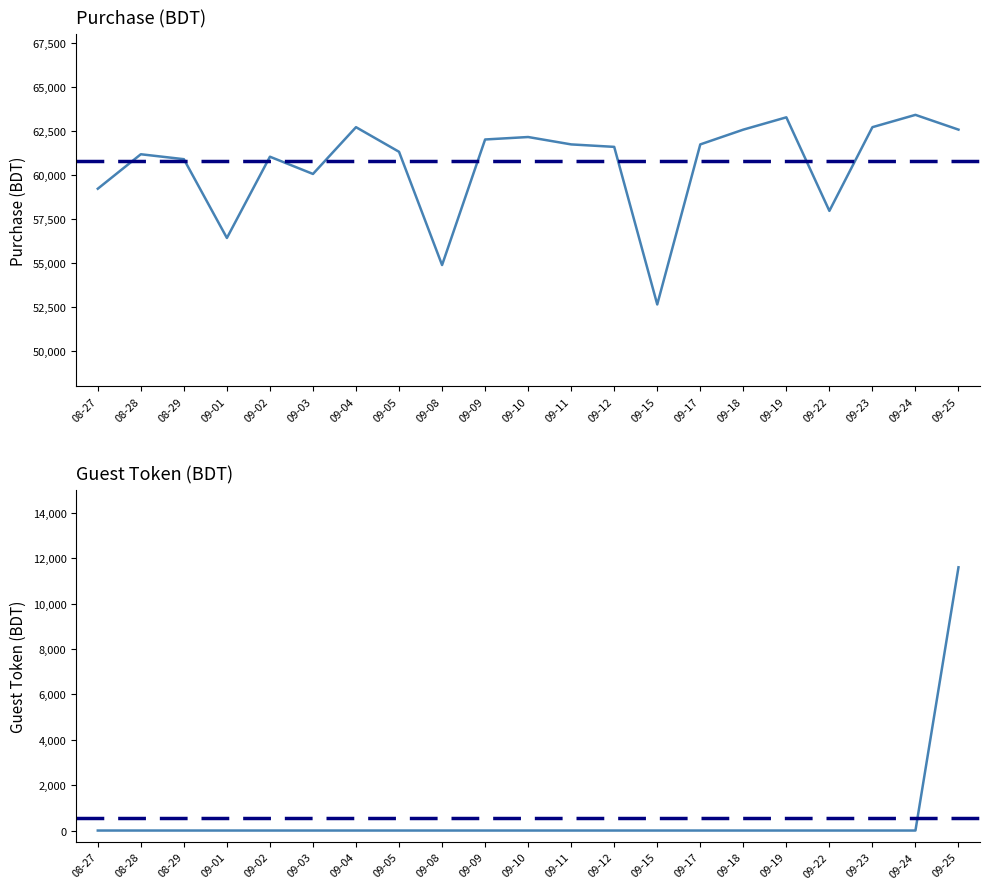

The value of Purchase (BDT) at 08-29 is 60900. True or false?

True